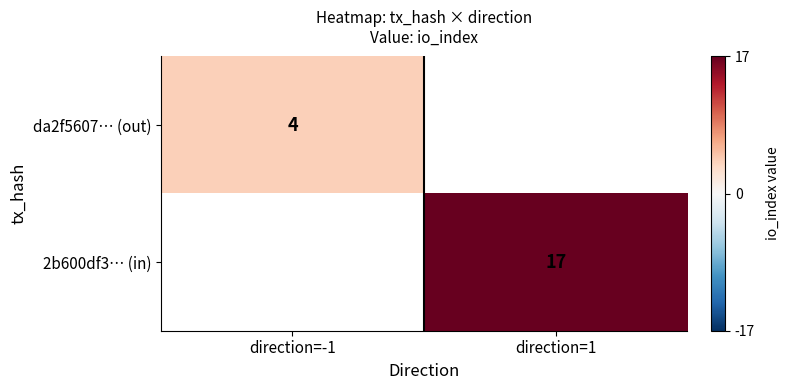

At how many categories does at least one series exceed 16?

1